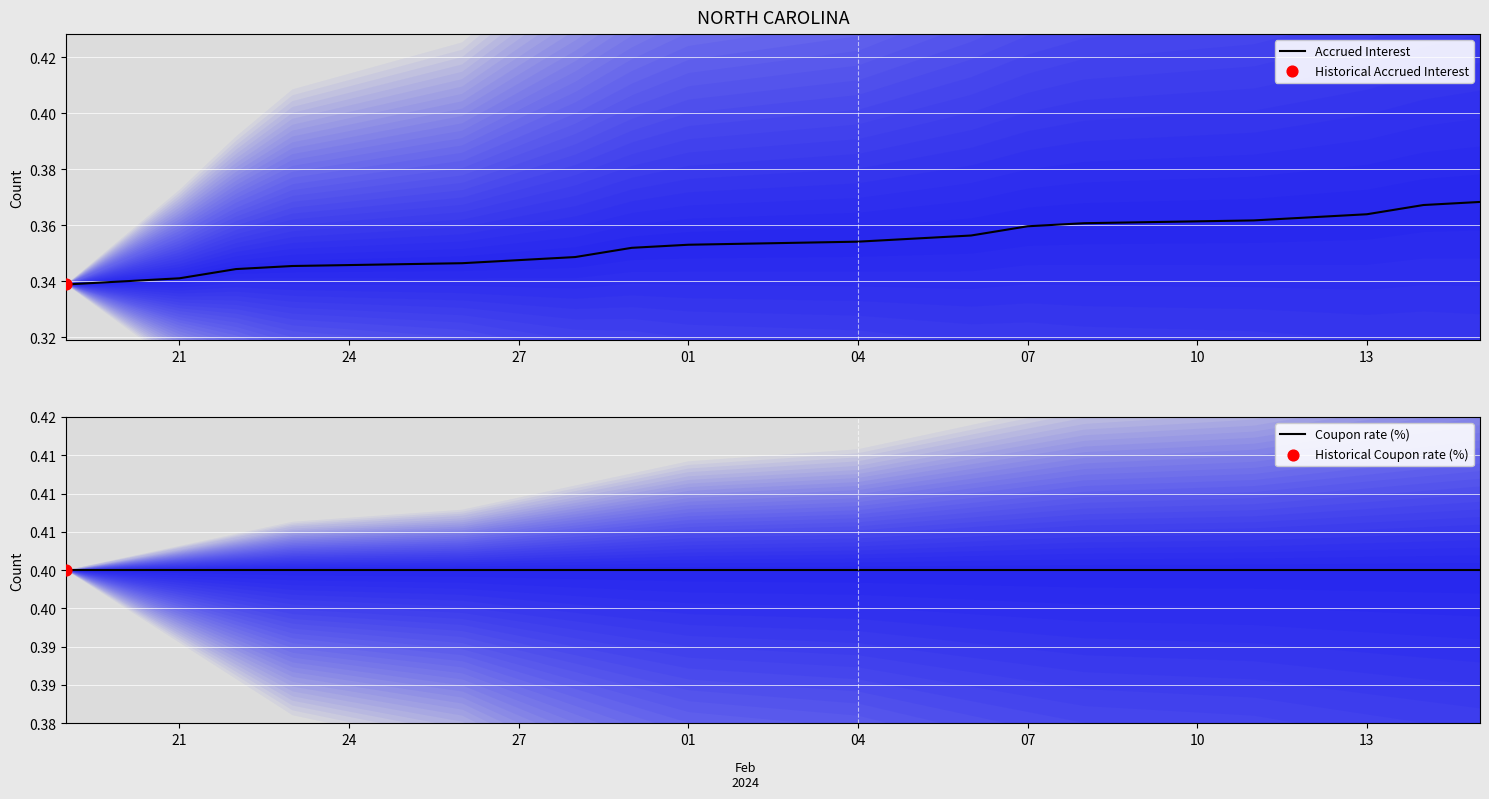

Is it true that Accrued Interest equals 0.5 at 01?

False